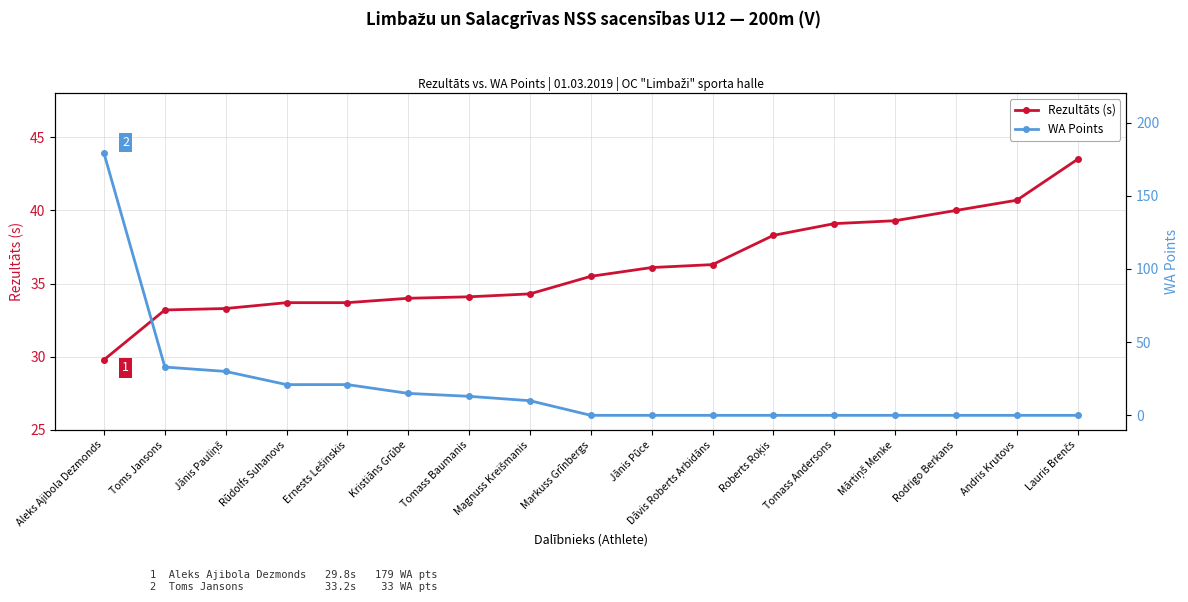

Reading right to left, what are all the values shown in this chart?

Rezultāts (s): Lauris Brenčs=43.5	Andris Krutovs=40.7	Rodrigo Berkans=40.0	Mārtiņš Menke=39.3	Tomass Andersons=39.1	Roberts Roķis=38.3	Dāvis Roberts Arbidāns=36.3	Jānis Pūce=36.1	Markuss Grīnbergs=35.5	Magnuss Kreišmanis=34.3	Tomass Baumanis=34.1	Kristiāns Grūbe=34.0	Ernests Lešinskis=33.7	Rūdolfs Suhanovs=33.7	Jānis Pauliņš=33.3	Toms Jansons=33.2	Aleks Ajibola Dezmonds=29.8
WA Points: Lauris Brenčs=0.0	Andris Krutovs=0.0	Rodrigo Berkans=0.0	Mārtiņš Menke=0.0	Tomass Andersons=0.0	Roberts Roķis=0.0	Dāvis Roberts Arbidāns=0.0	Jānis Pūce=0.0	Markuss Grīnbergs=0.0	Magnuss Kreišmanis=10.0	Tomass Baumanis=13.0	Kristiāns Grūbe=15.0	Ernests Lešinskis=21.0	Rūdolfs Suhanovs=21.0	Jānis Pauliņš=30.0	Toms Jansons=33.0	Aleks Ajibola Dezmonds=179.0